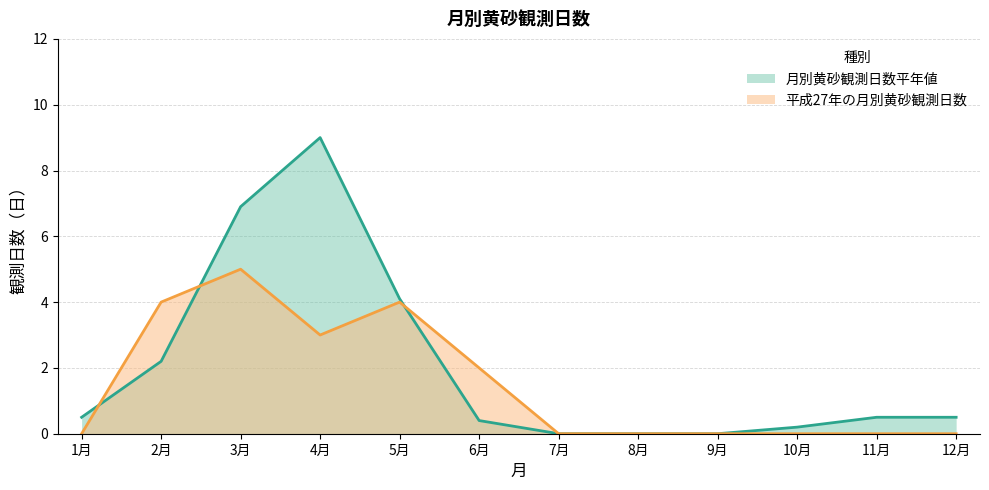

How many lines are shown in the chart?

2